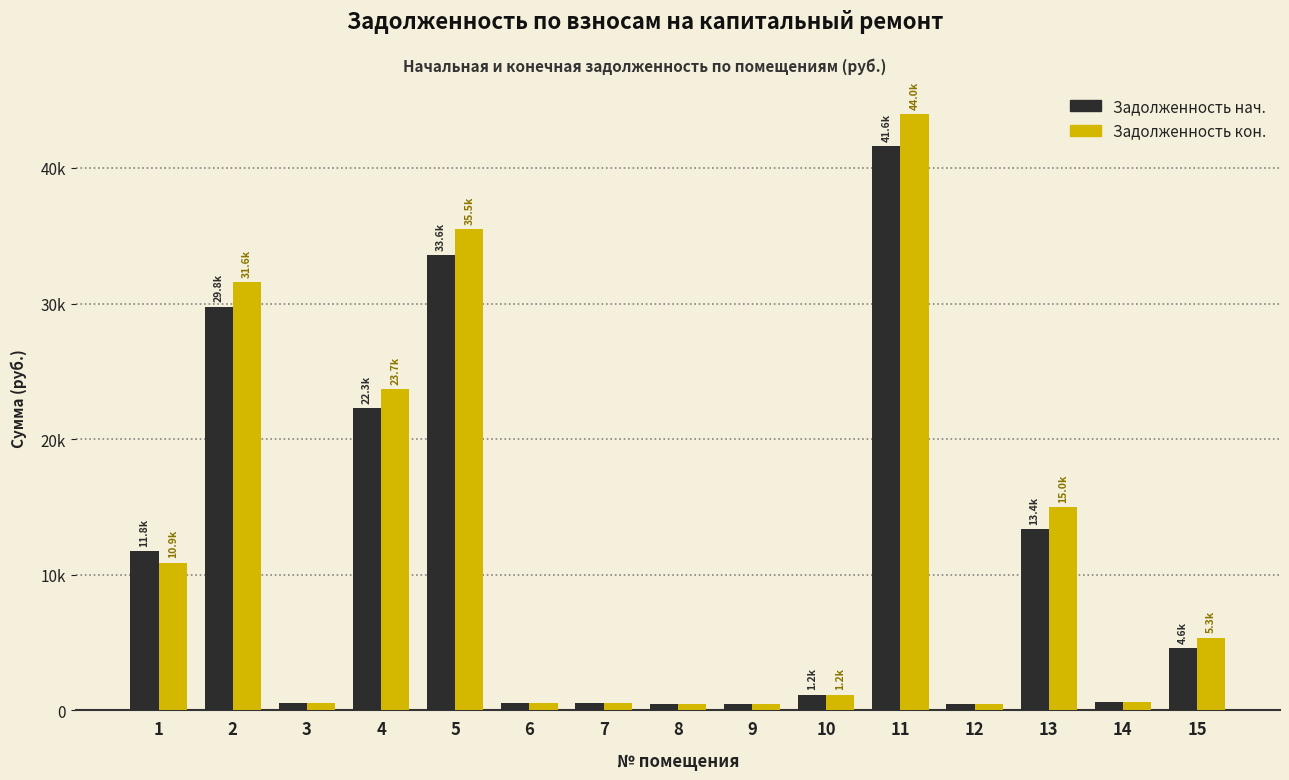

Which category has the highest value across all series?

11